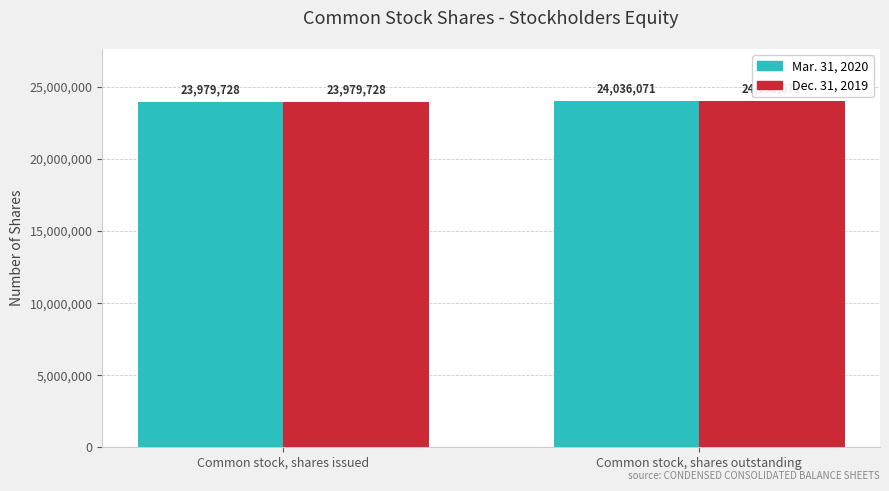

What is the difference between the Mar. 31, 2020 values at Common stock, shares outstanding and Common stock, shares issued?

56343